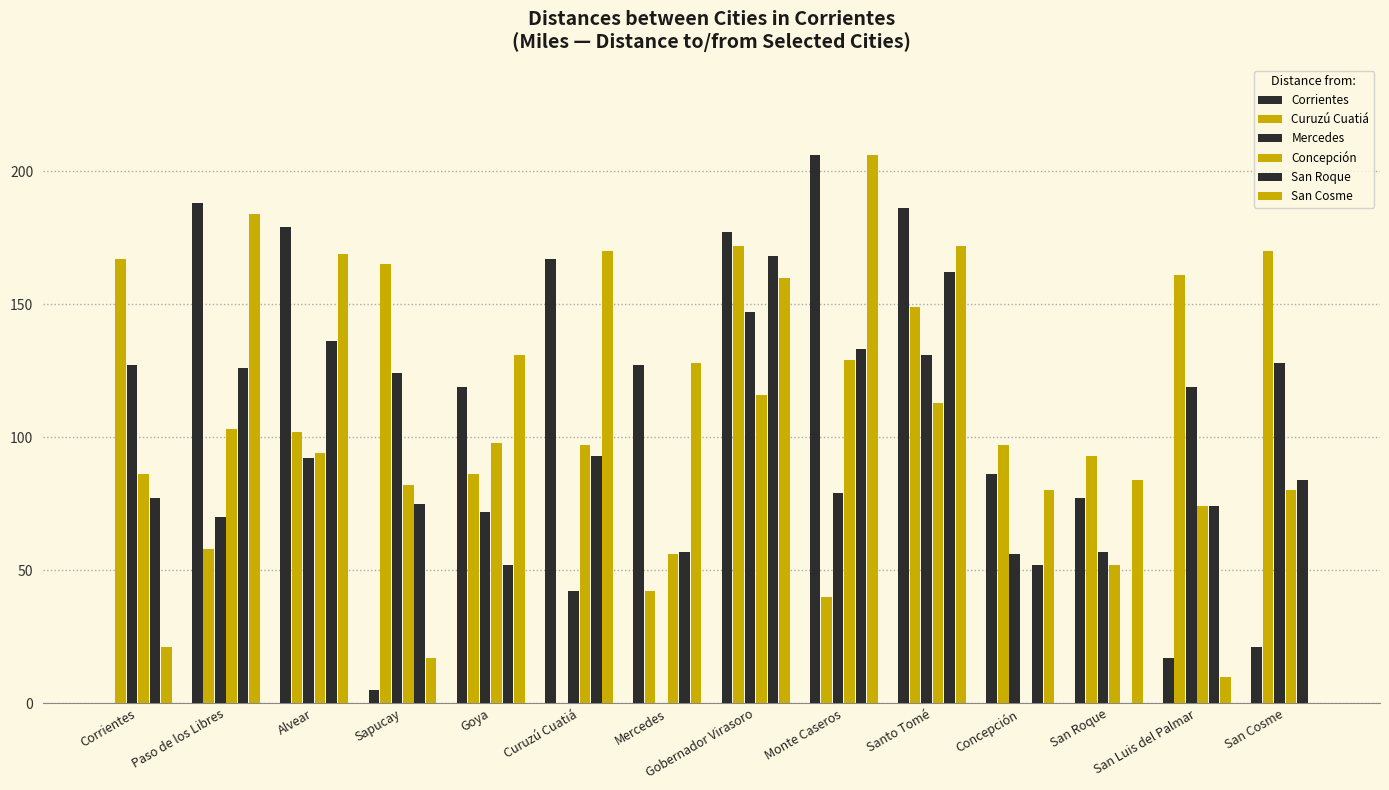

Which series changed the most between Paso de los Libres and San Cosme?

San Cosme